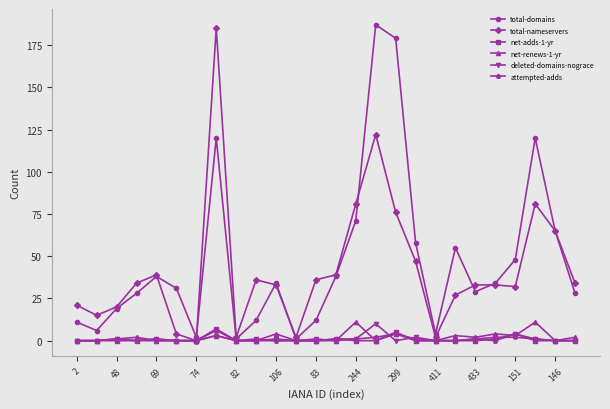

How many interior local peaks does the total-domains series have?

6